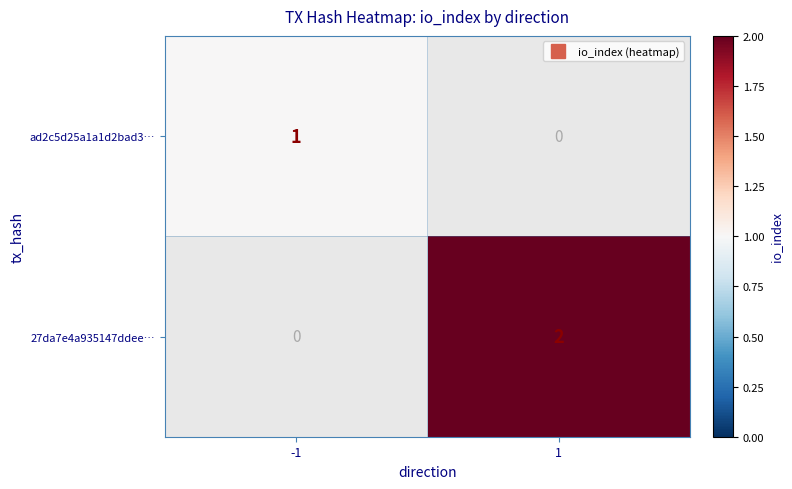

Rank the series by their maximum value, from lowest to highest.

ad2c5d25a1a1d2bad3…, 27da7e4a935147ddee…